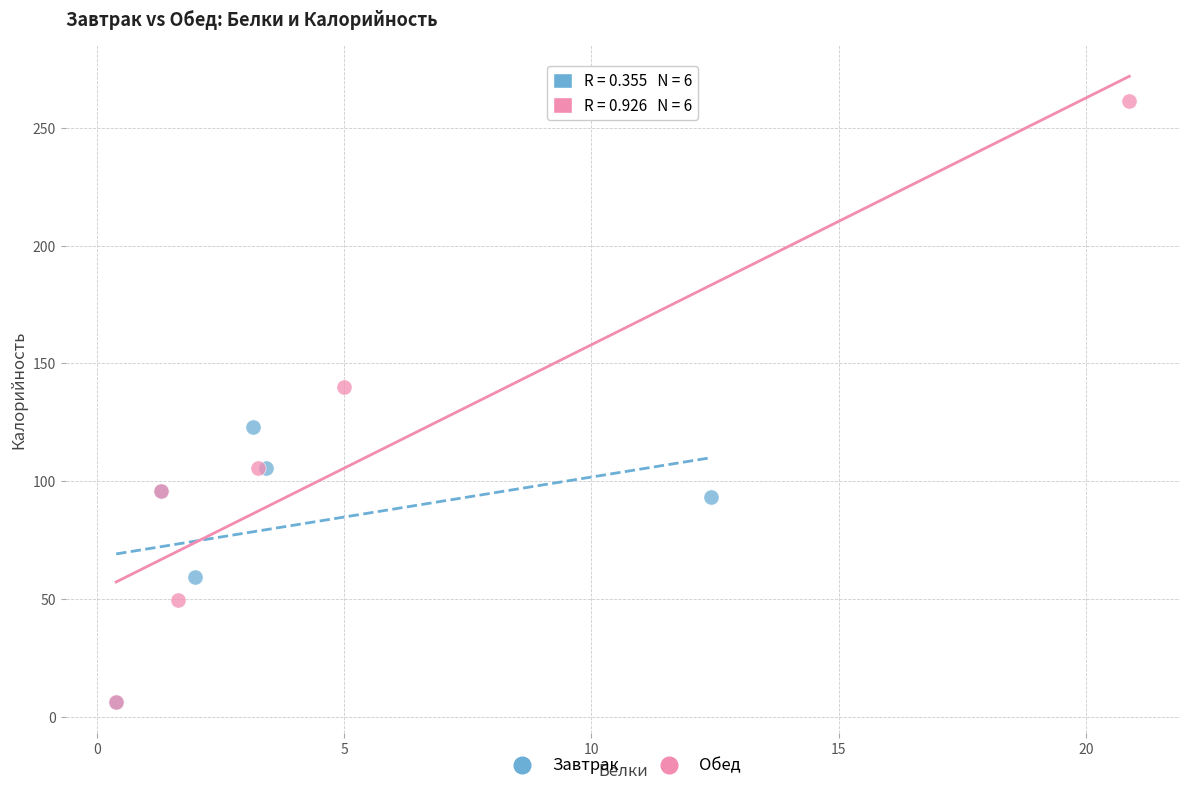

What are all the series names shown in the legend?

Завтрак, Обед